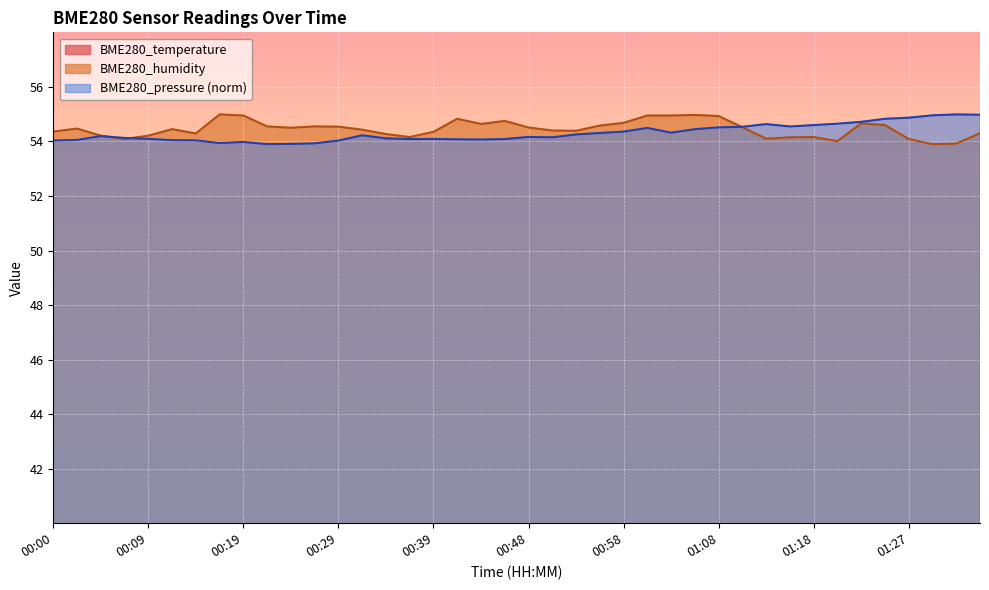

Is it true that BME280_humidity equals 76.9 at 01:35?

False